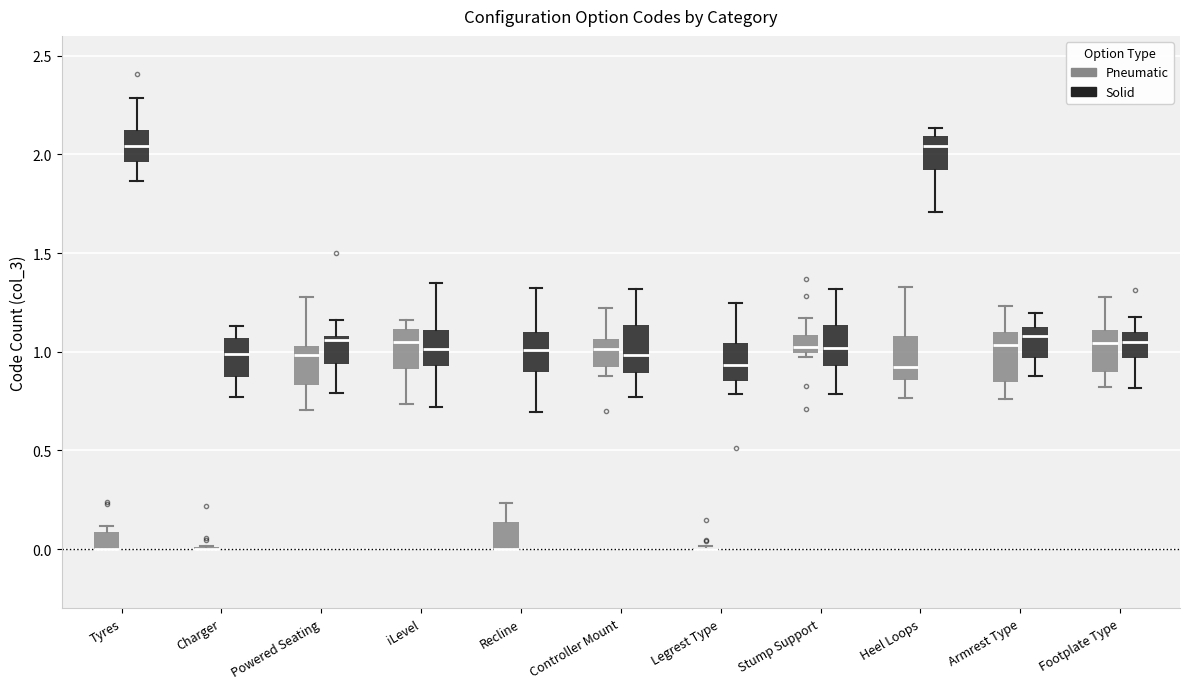

Where does the median line of the box for Armrest Type (Pneumatic) sit on the y-axis? The values are not printed on the chart, so give them approximately, as read against the axis.

1.05